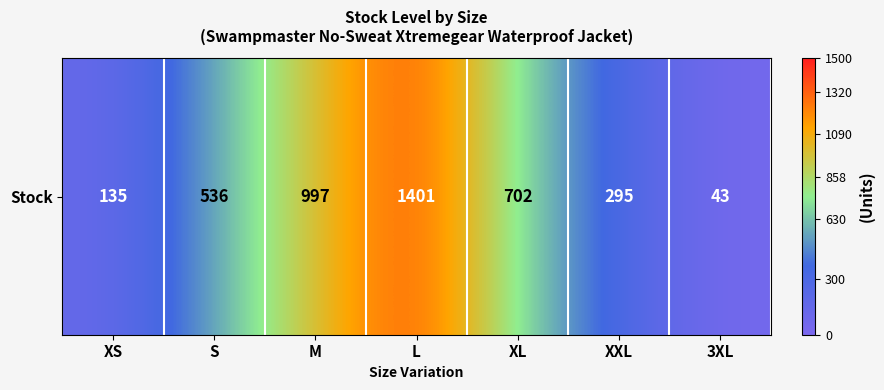

The chart shows a value of 536 at S. True or false?

True